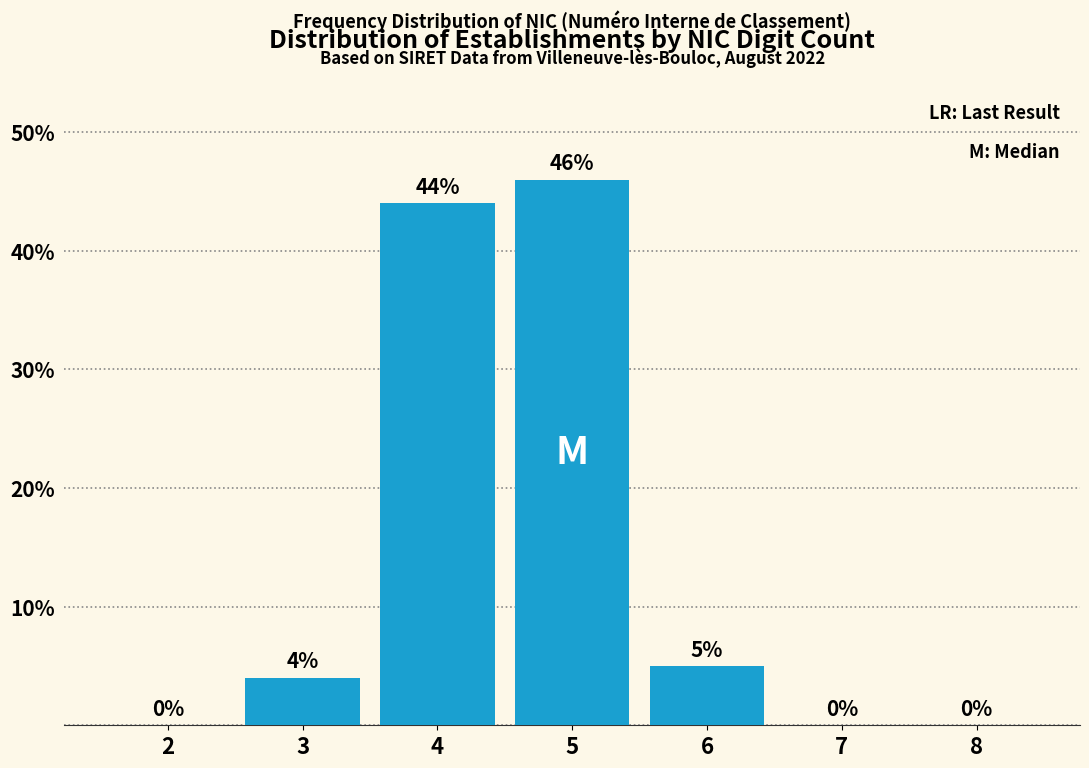

Reading right to left, what are all the values shown in this chart?

8=0	7=0	6=5	5=46	4=44	3=4	2=0